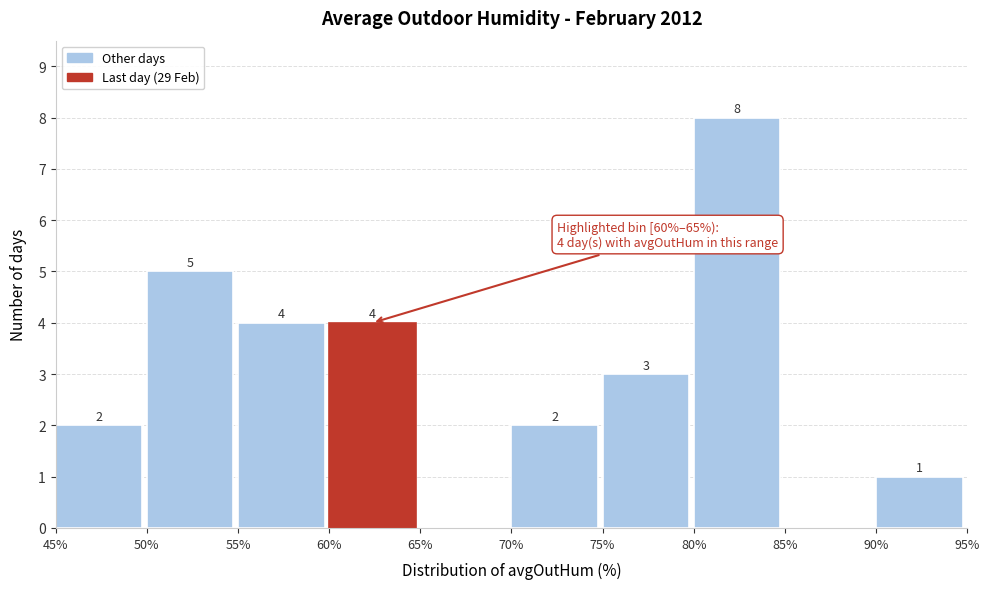

Over which range of the x-axis is the bar tallest?

80% to 85%